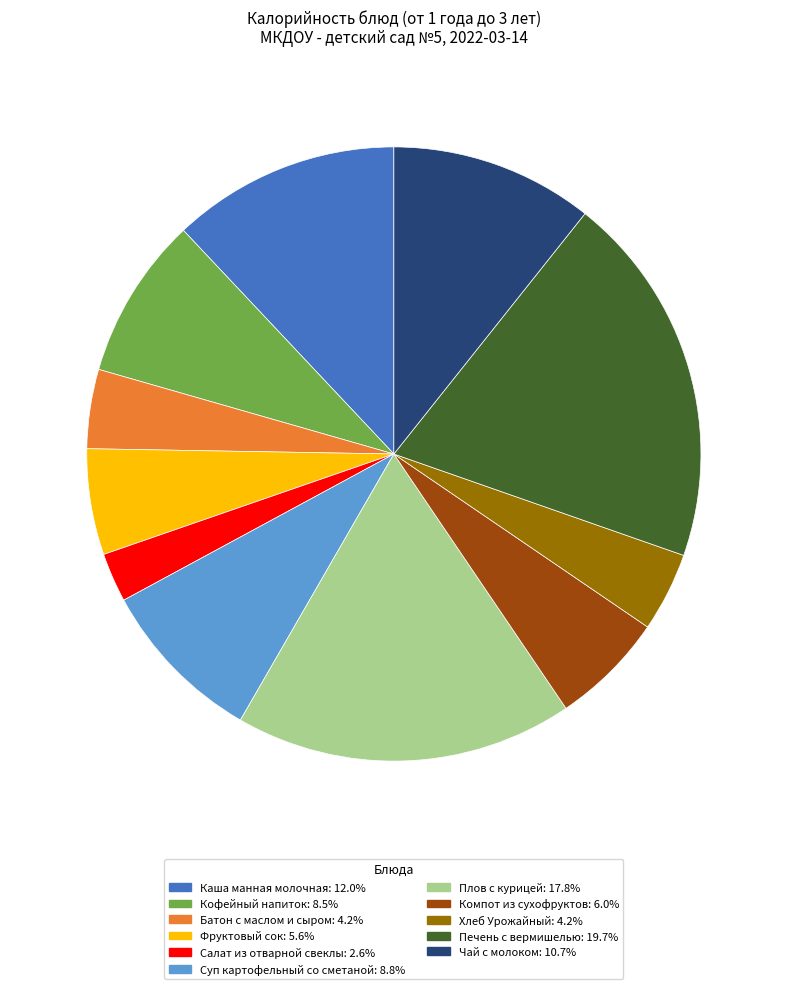

How many segments does this pie chart have?

11